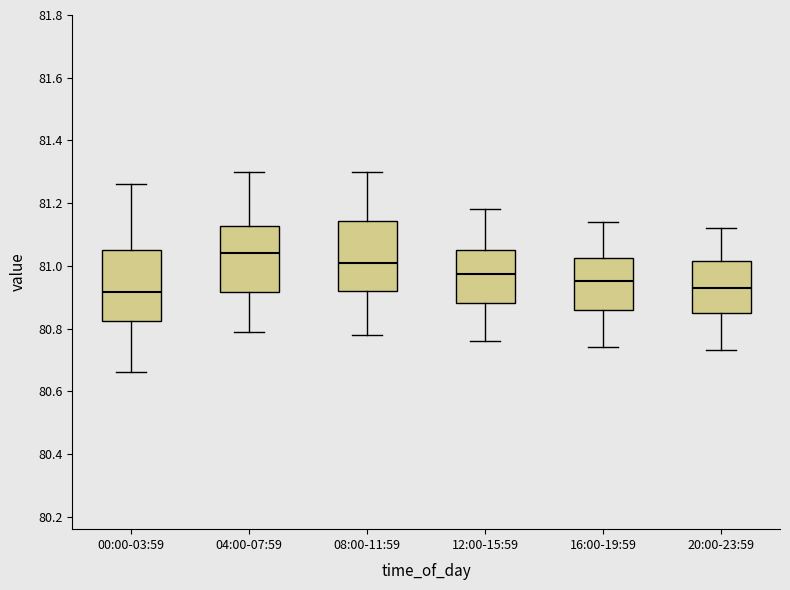

Reading left to right, read every box against the y-axis: the position of its median line, the range the box covers, and the ends of its whiskers. The values are not printed on the chart, so give them approximately, as read against the axis.

00:00-03:59: median 80.92, box 80.82 to 81.06, whiskers 80.66 to 81.26
04:00-07:59: median 81.04, box 80.92 to 81.12, whiskers 80.80 to 81.30
08:00-11:59: median 81.02, box 80.92 to 81.14, whiskers 80.78 to 81.30
12:00-15:59: median 80.98, box 80.88 to 81.06, whiskers 80.76 to 81.18
16:00-19:59: median 80.96, box 80.86 to 81.02, whiskers 80.74 to 81.14
20:00-23:59: median 80.94, box 80.86 to 81.02, whiskers 80.74 to 81.12